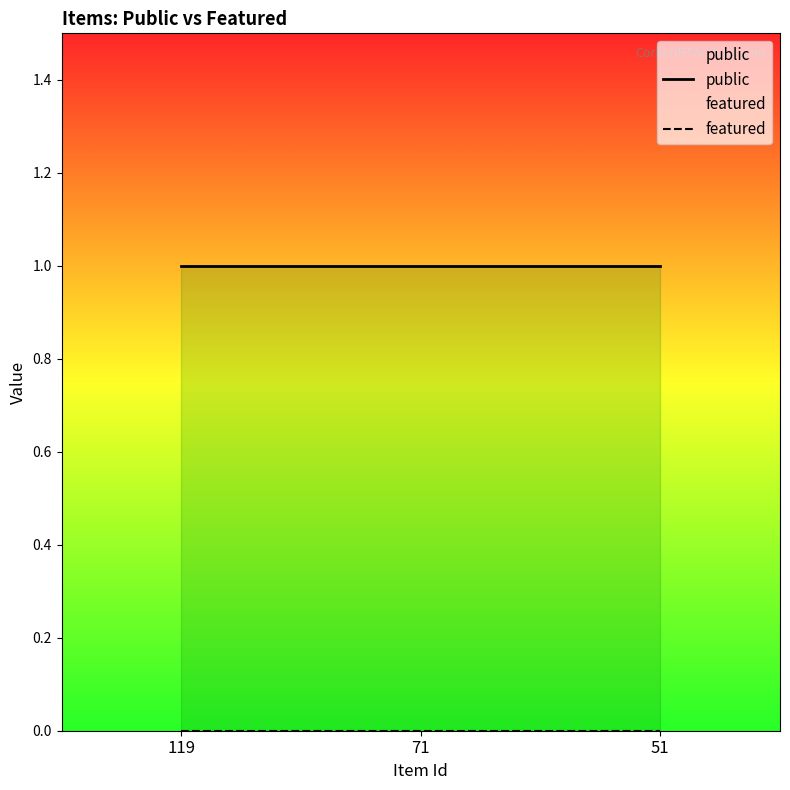

Reading left to right, transcribe all the data shown in this chart.

public: 1	1	1
featured: 0	0	0